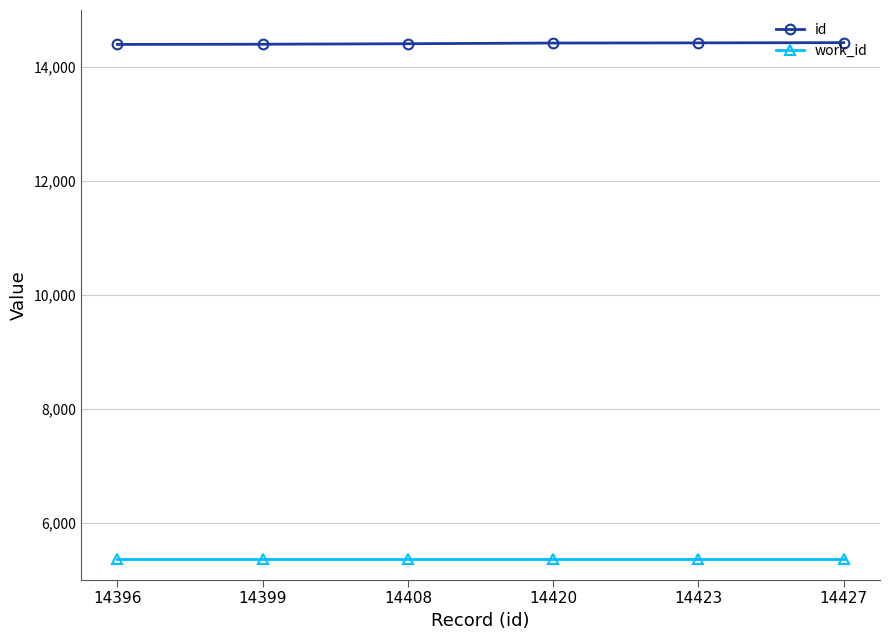

What is the total value across all series at 14423?

19789